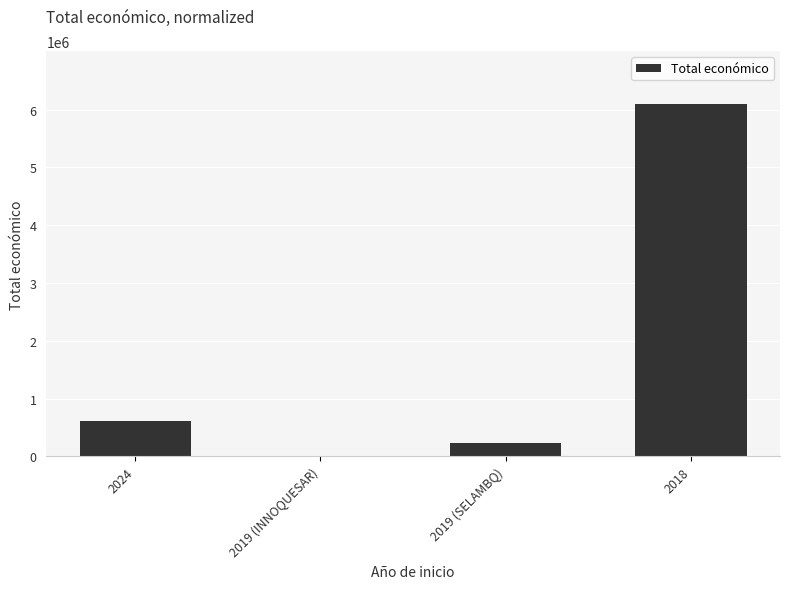

The value at 2019 (SELAMBQ) is 232189. True or false?

True